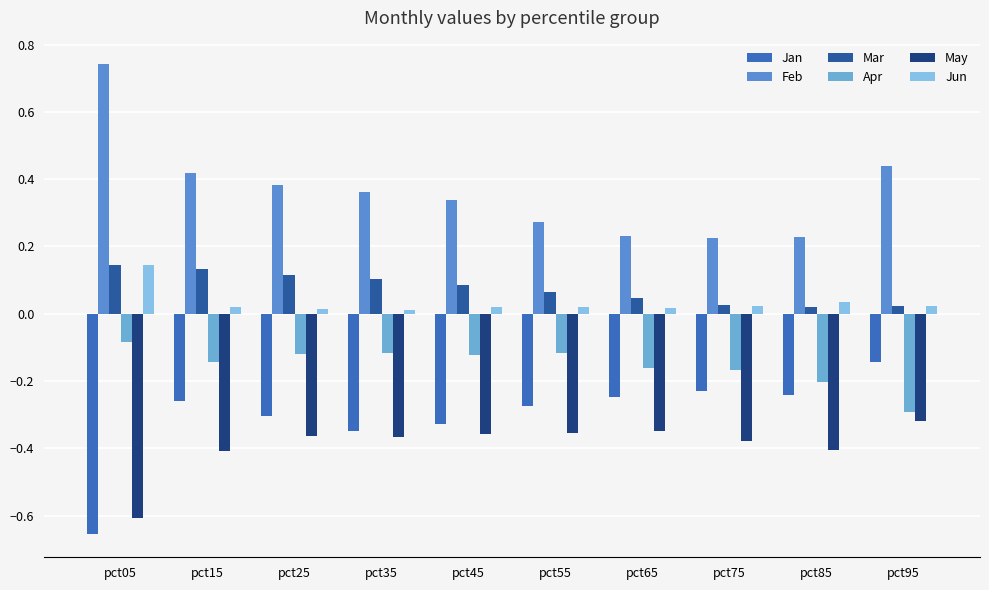

How many groups of bars are there?

10